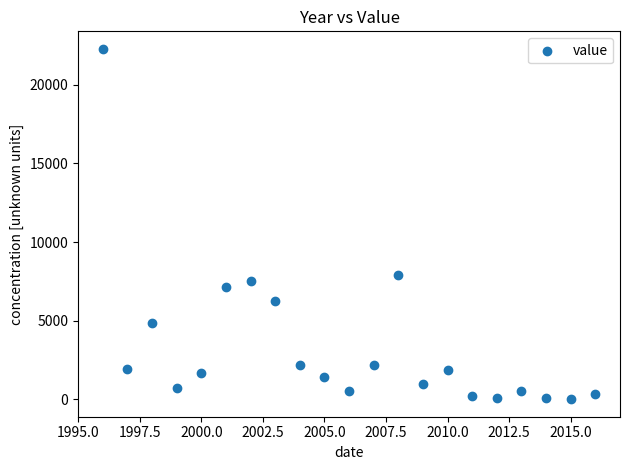

What is the range of X values (max minus min)?

20